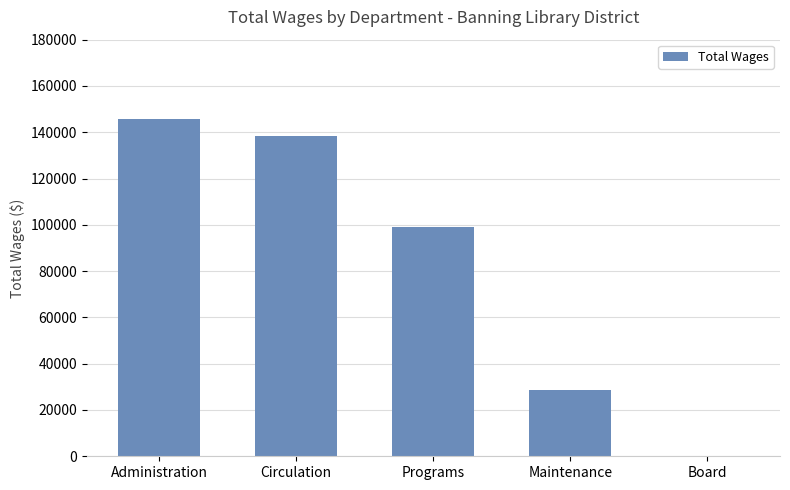

What is the approximate value at Maintenance?

28763